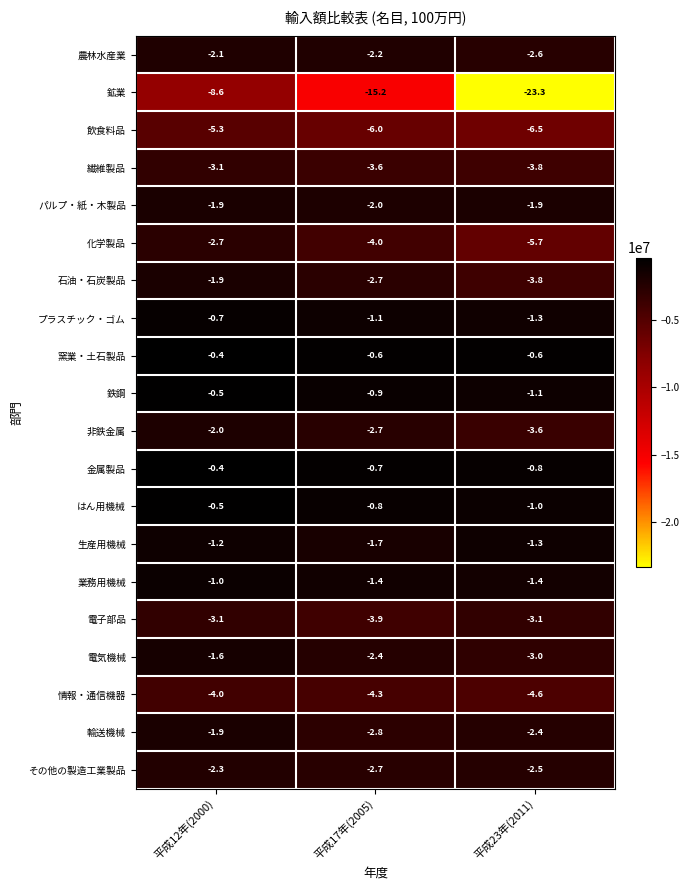

Which series has the largest total across all categories?

窯業・土石製品